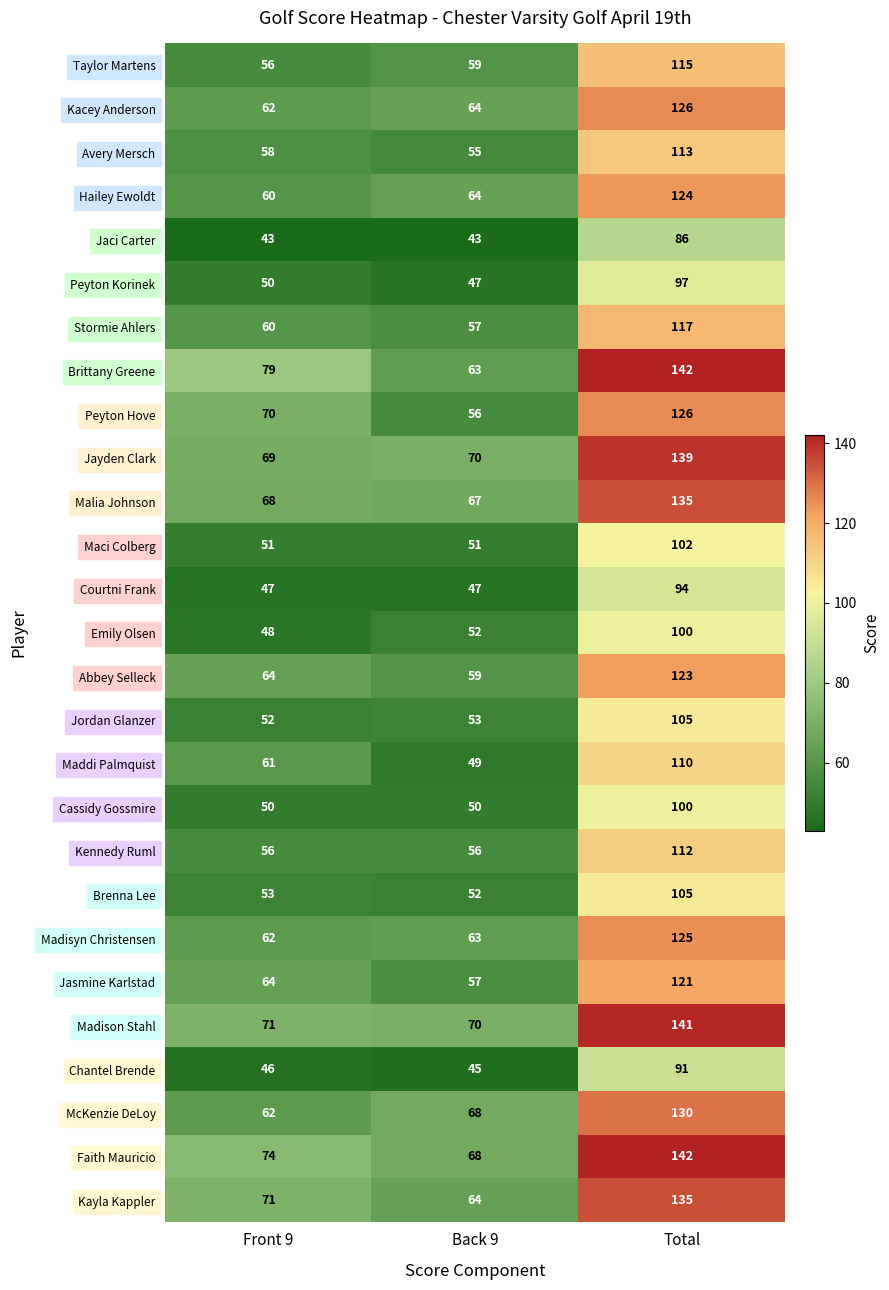

What is the difference between the maximum and second lowest values in the Jaci Carter series?

43